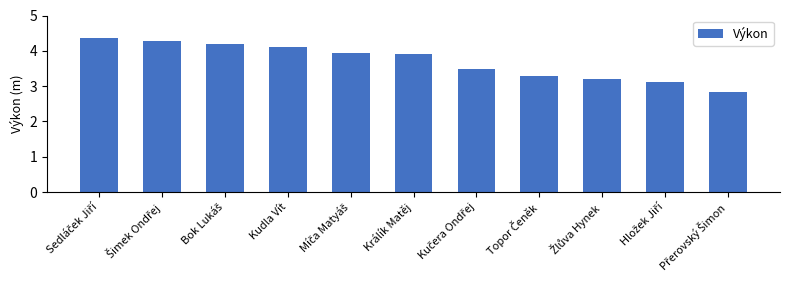

What is the value of the 11th bar from the left?

2.8